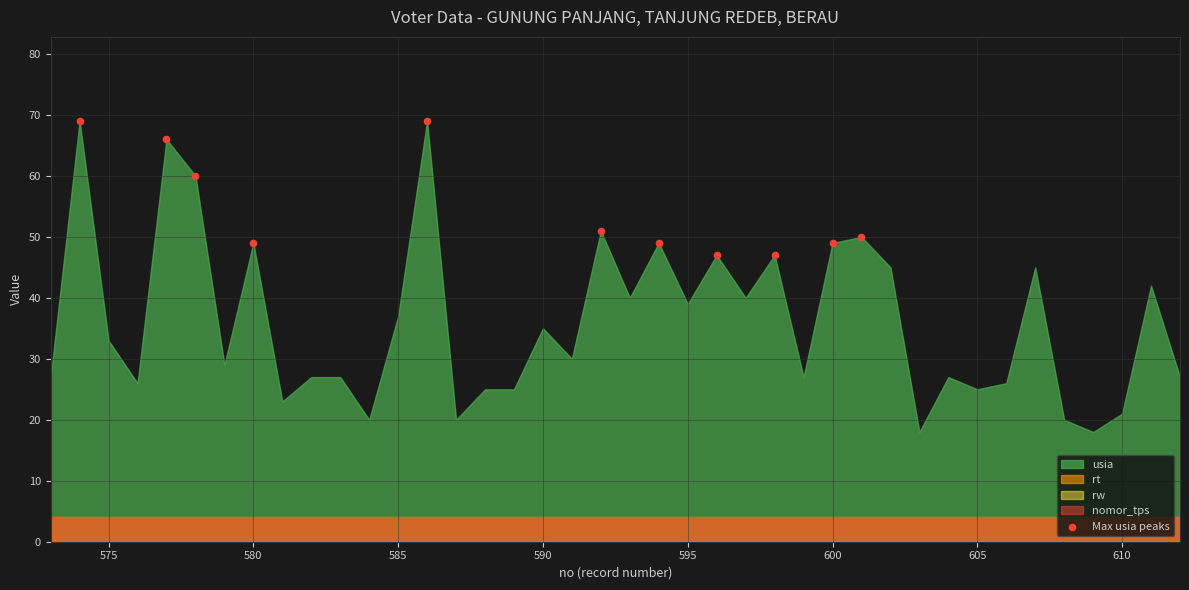

What Y value in the scatter plot is closest to 58?

60